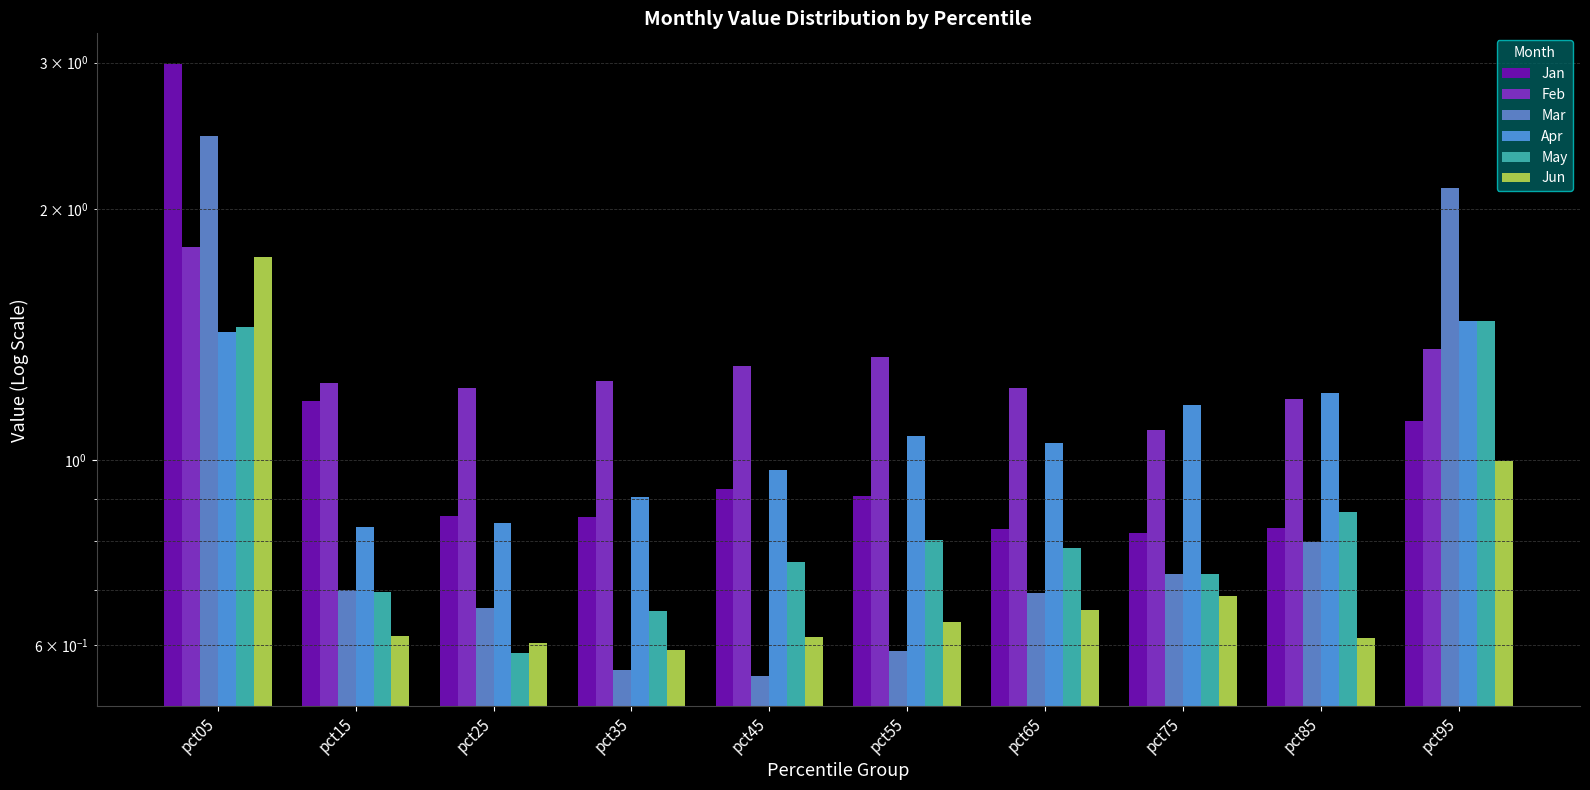

True or false: Apr has a value of 1.5 at pct95.

True